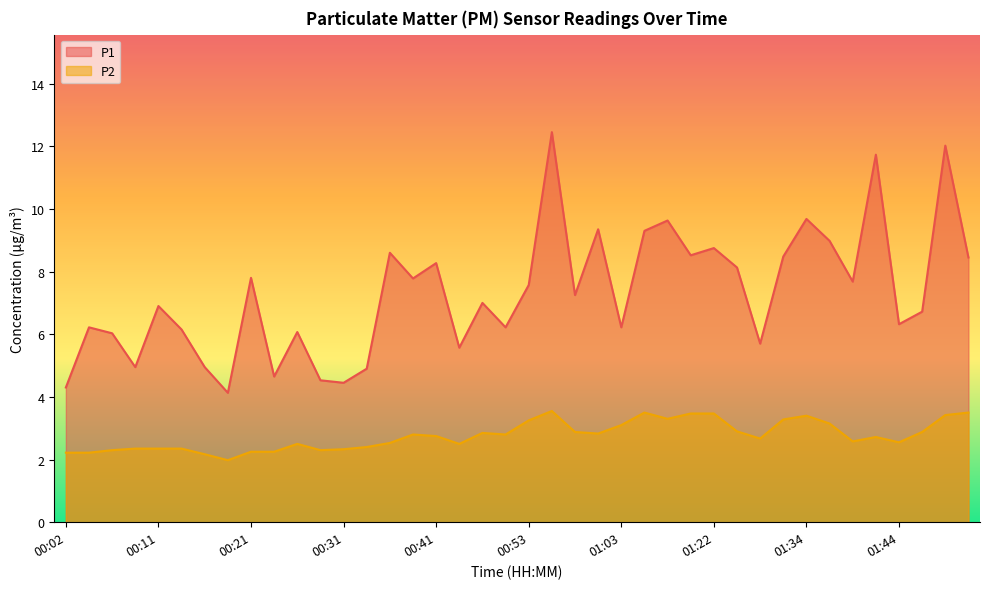

True or false: P2 and P1 intersect in this chart.

False